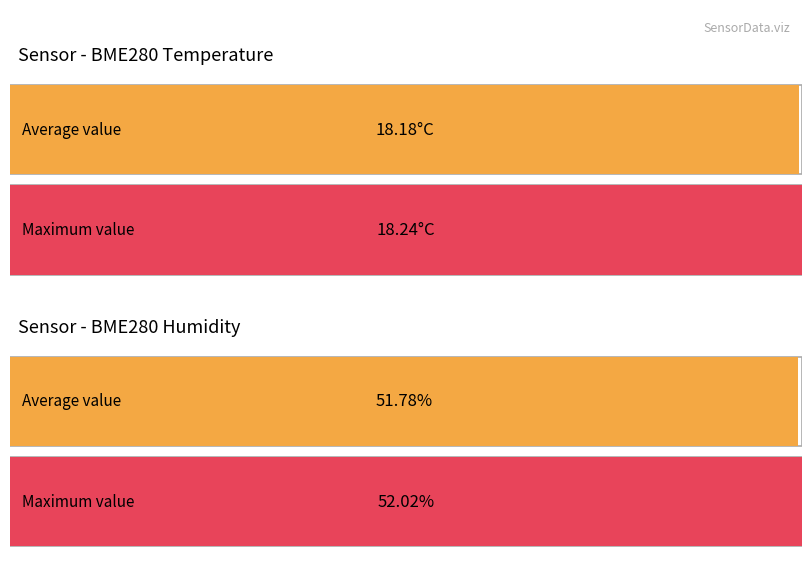

Rank the series by their maximum value, from lowest to highest.

BME280_temperature, BME280_humidity